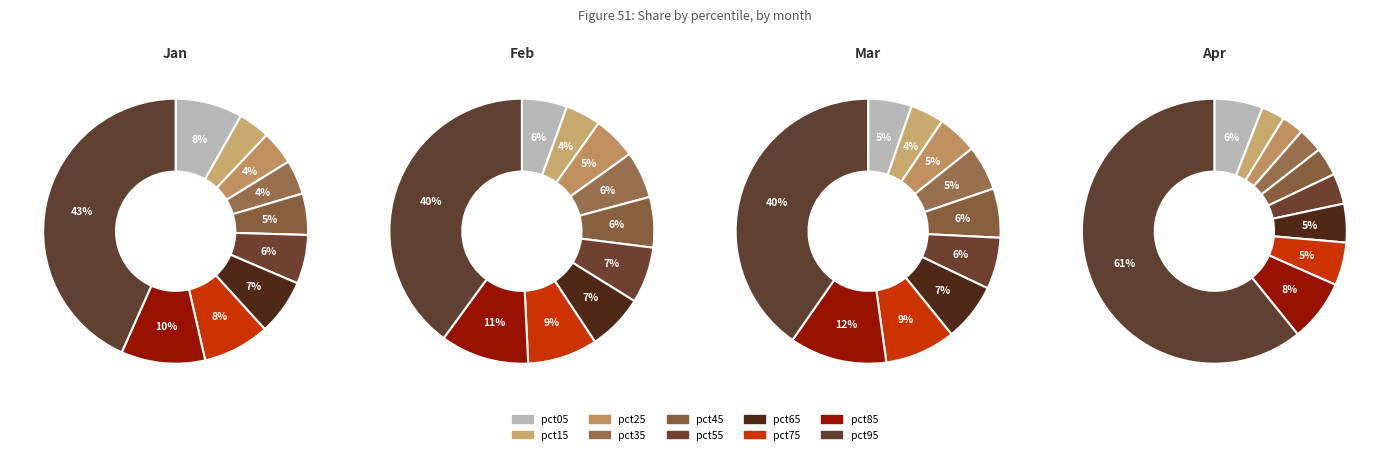

Which category has the biggest portion of the pie?

pct95